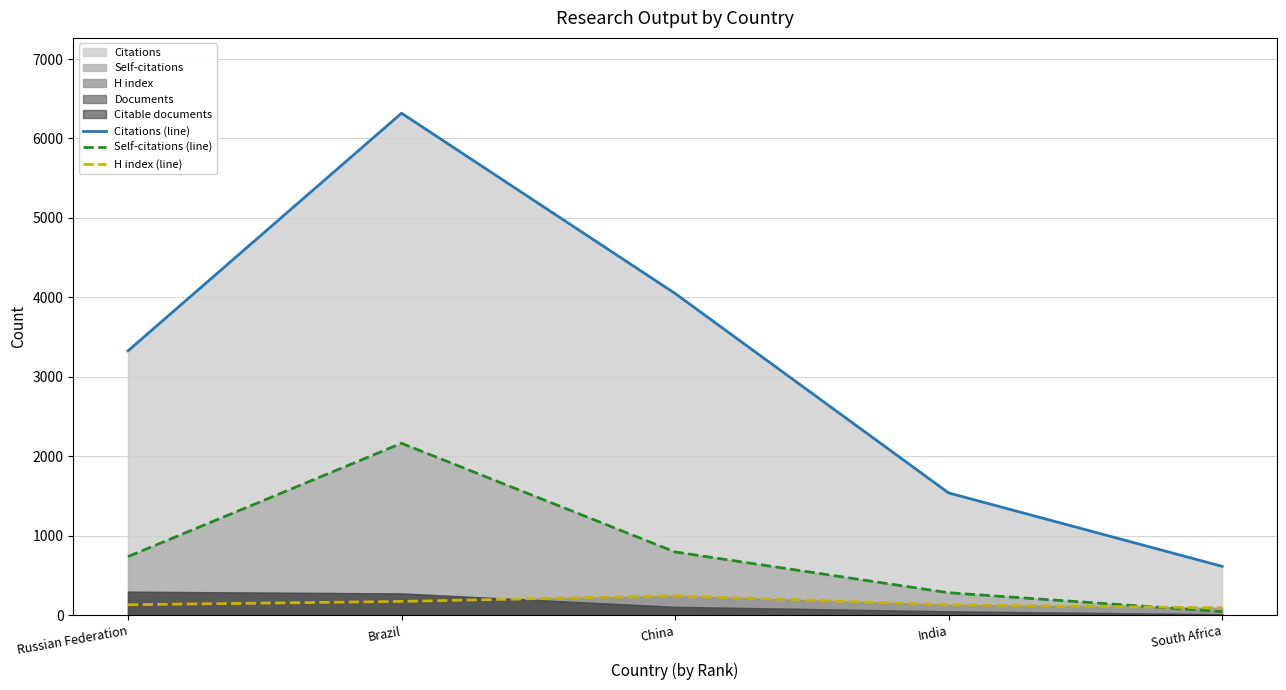

True or false: Citations (line) and Self-citations (line) cross at least once.

False